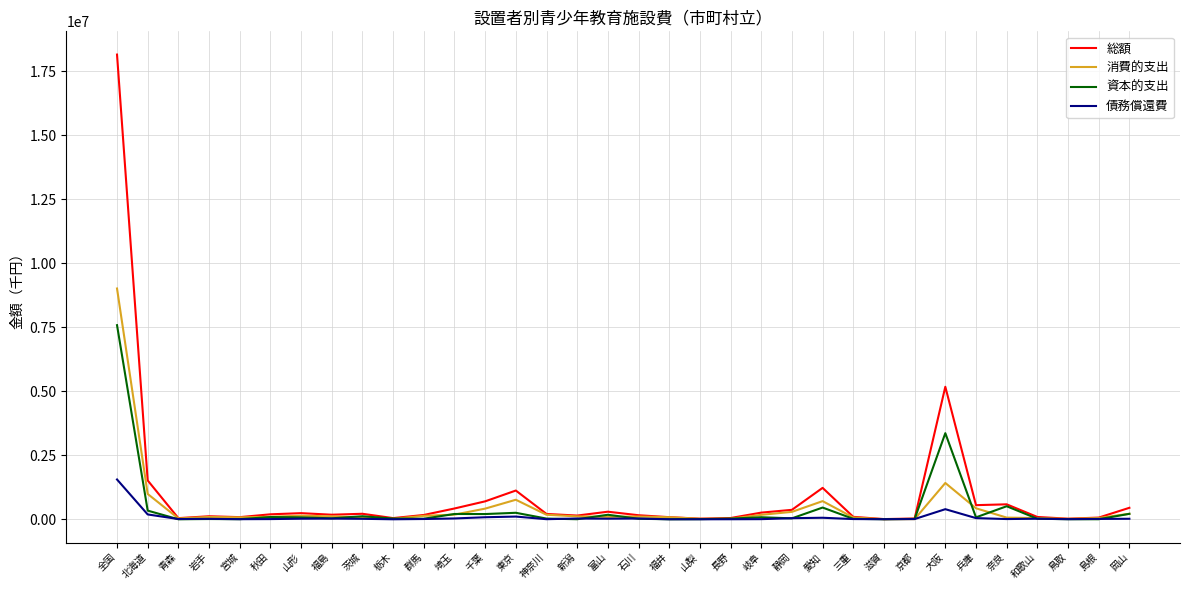

Which series has the largest range (max minus min)?

総額